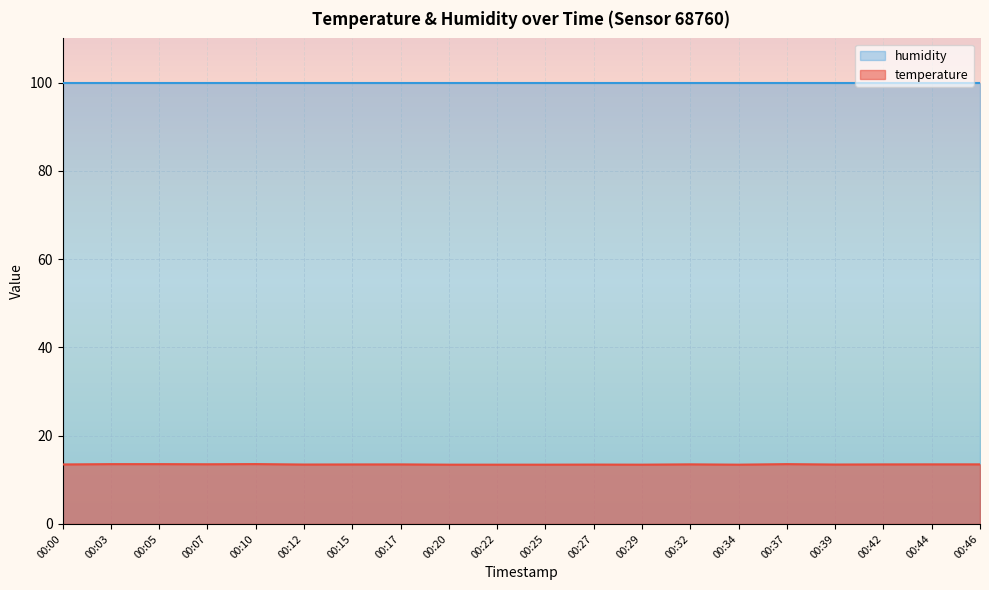

Reading left to right, extract all data points from this chart.

13.5	13.6	13.6	13.5	13.6	13.5	13.5	13.5	13.4	13.4	13.4	13.4	13.4	13.5	13.4	13.6	13.5	13.5	13.5	13.5